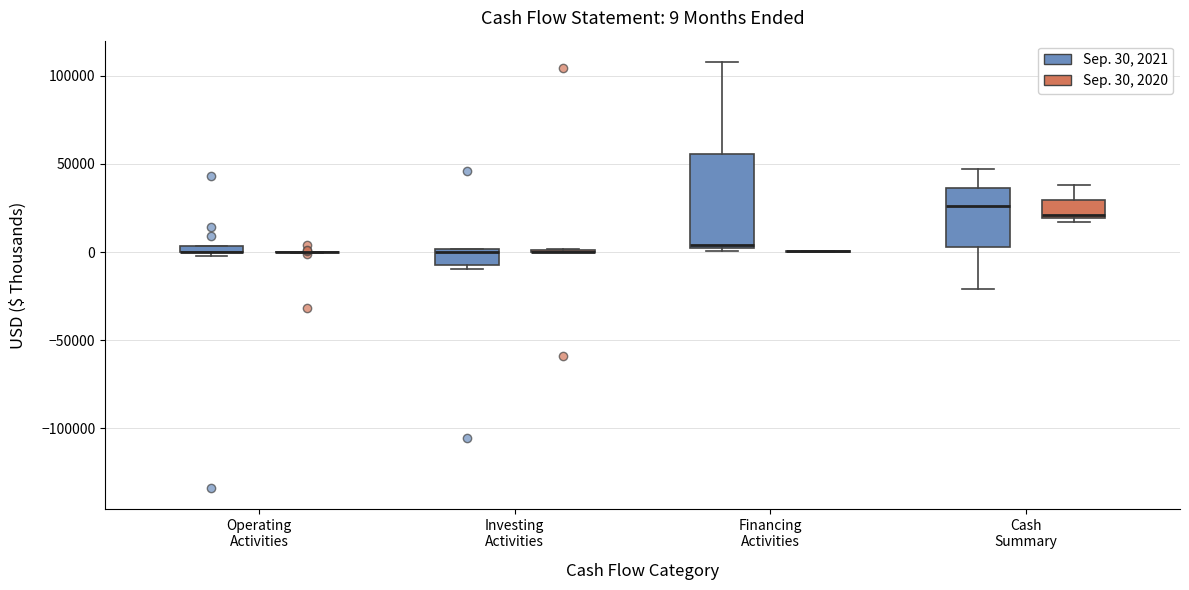

Comparing the boxes themselves (not the whiskers), which one is the tallest?

Financing Activities (Sep. 30, 2021)